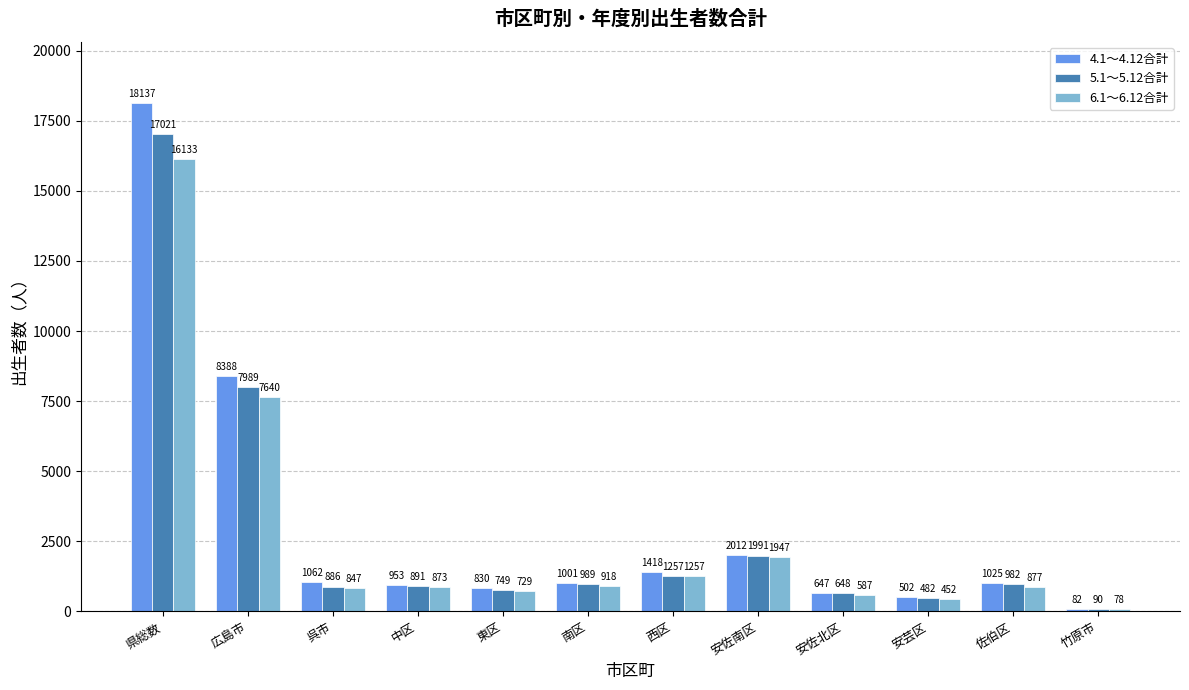

Which series has the largest total across all categories?

4.1～4.12合計